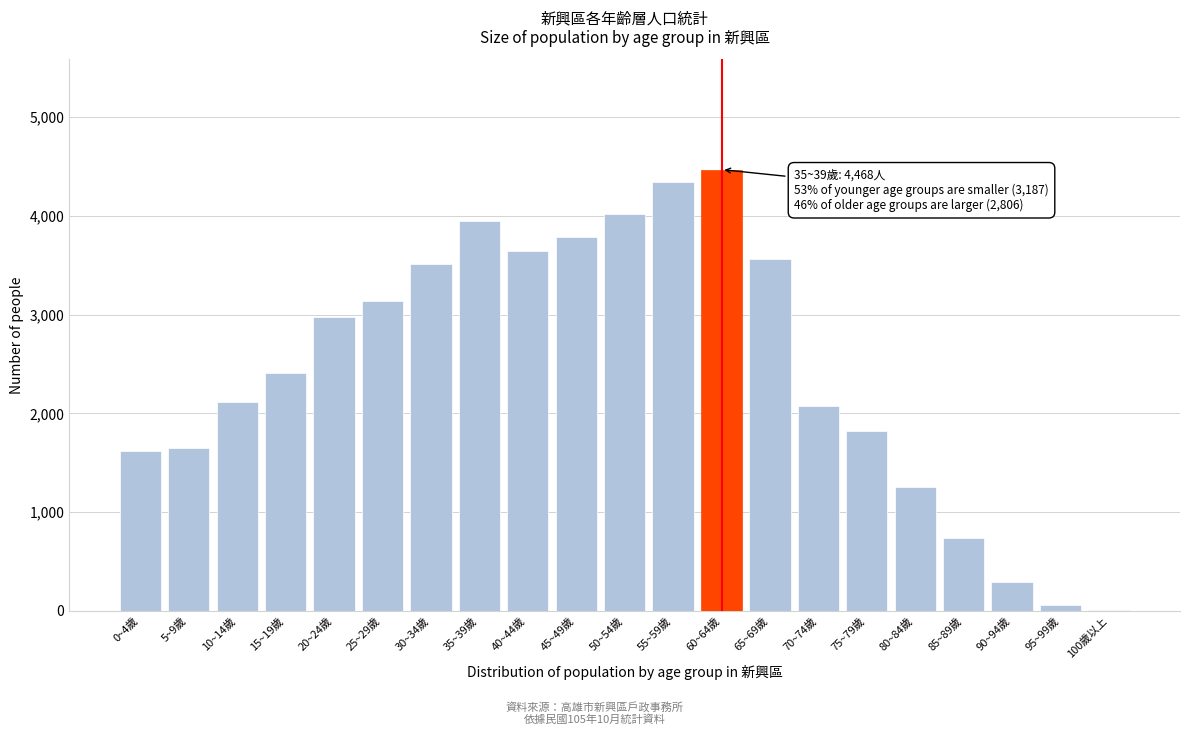

Reading left to right, list all the values displayed in this chart.

0~4歲=1619	5~9歲=1653	10~14歲=2113	15~19歲=2405	20~24歲=2976	25~29歲=3137	30~34歲=3517	35~39歲=3946	40~44歲=3643	45~49歲=3787	50~54歲=4022	55~59歲=4347	60~64歲=4468	65~69歲=3558	70~74歲=2077	75~79歲=1817	80~84歲=1254	85~89歲=737	90~94歲=294	95~99歲=61	100歲以上=6